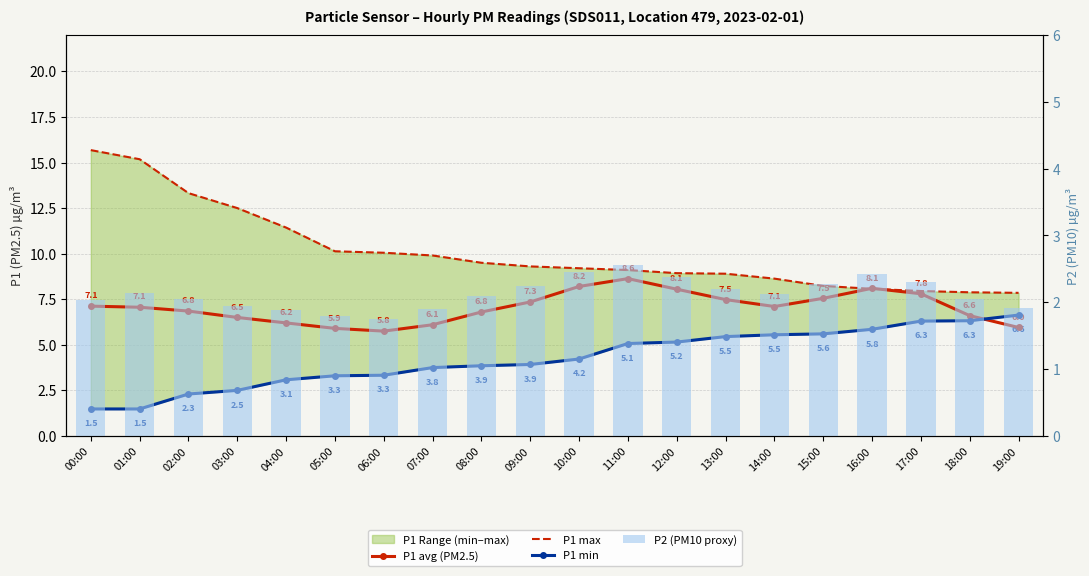

Between 08:00 and 02:00, which is larger?

02:00